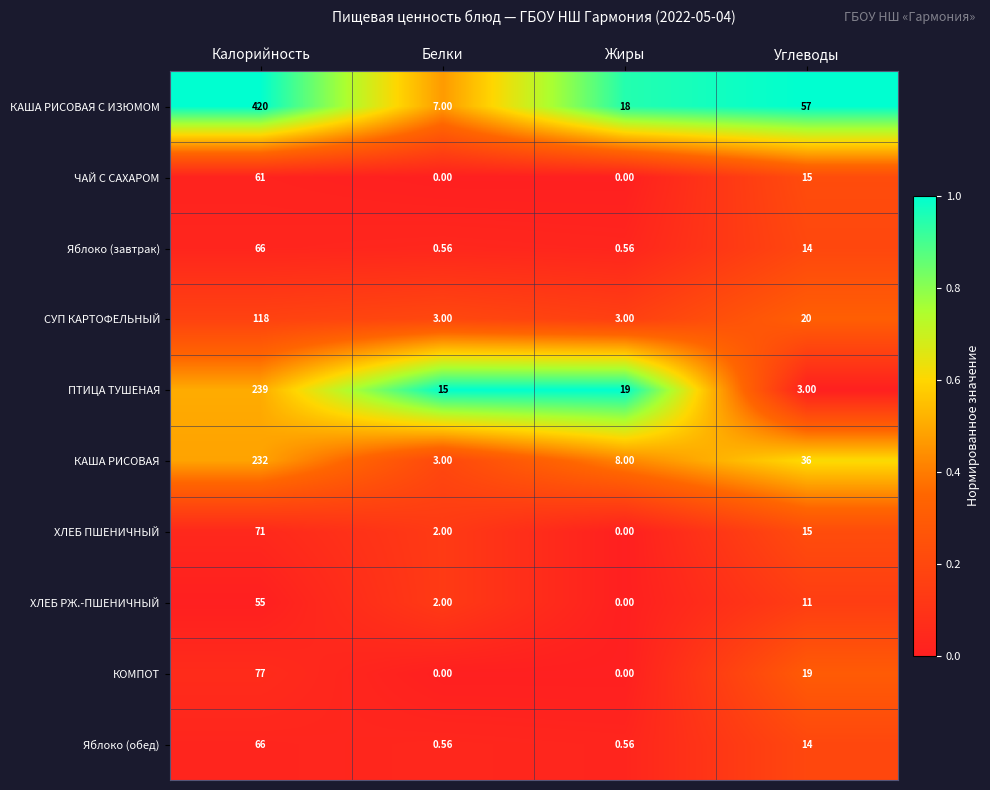

Which series has the largest total across all categories?

КАША РИСОВАЯ С ИЗЮМОМ